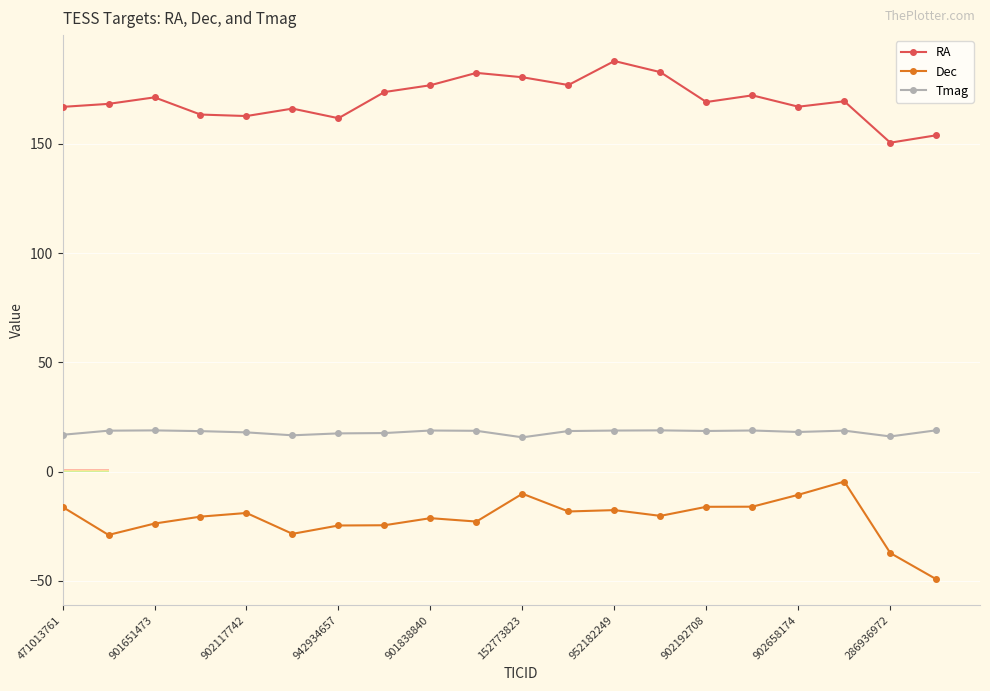

What is the greatest value displayed?

188.0